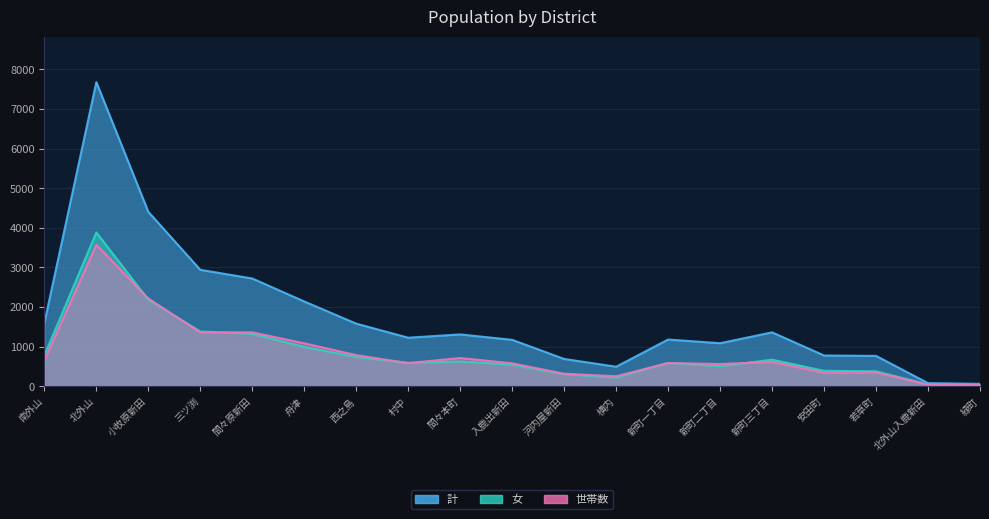

The value of 計 at 新町一丁目 is 1181. True or false?

True